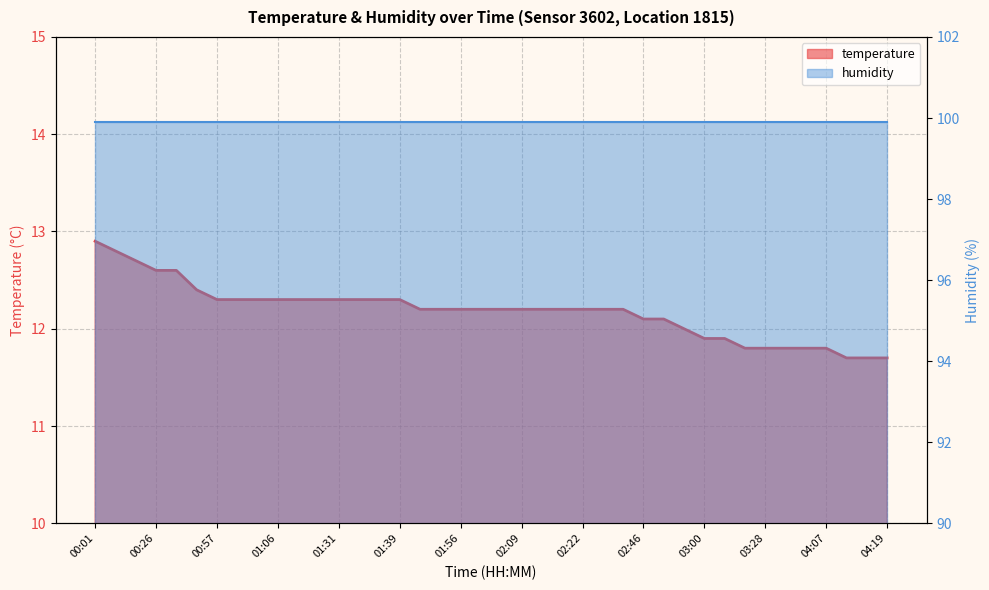

What is the sum of the values at 04:07 and 00:30?

24.4